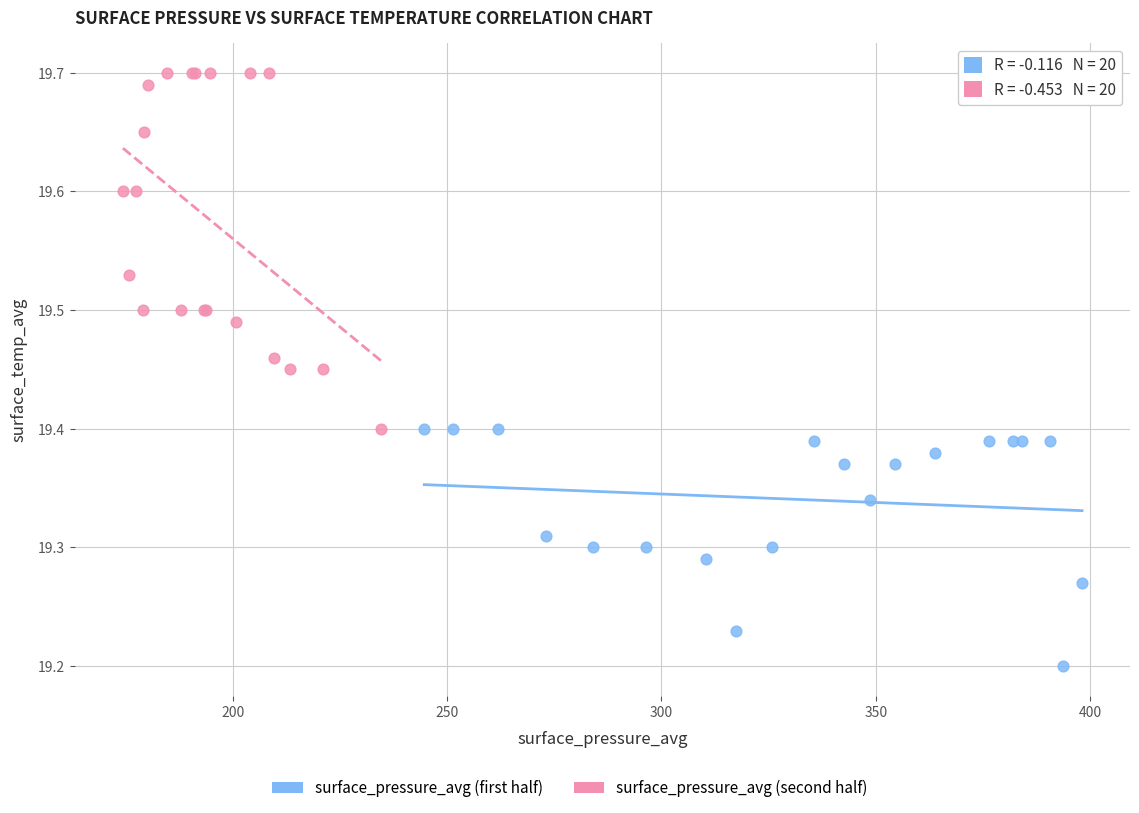

Which series has the largest Y range (max minus min)?

surface_pressure_avg (second half)